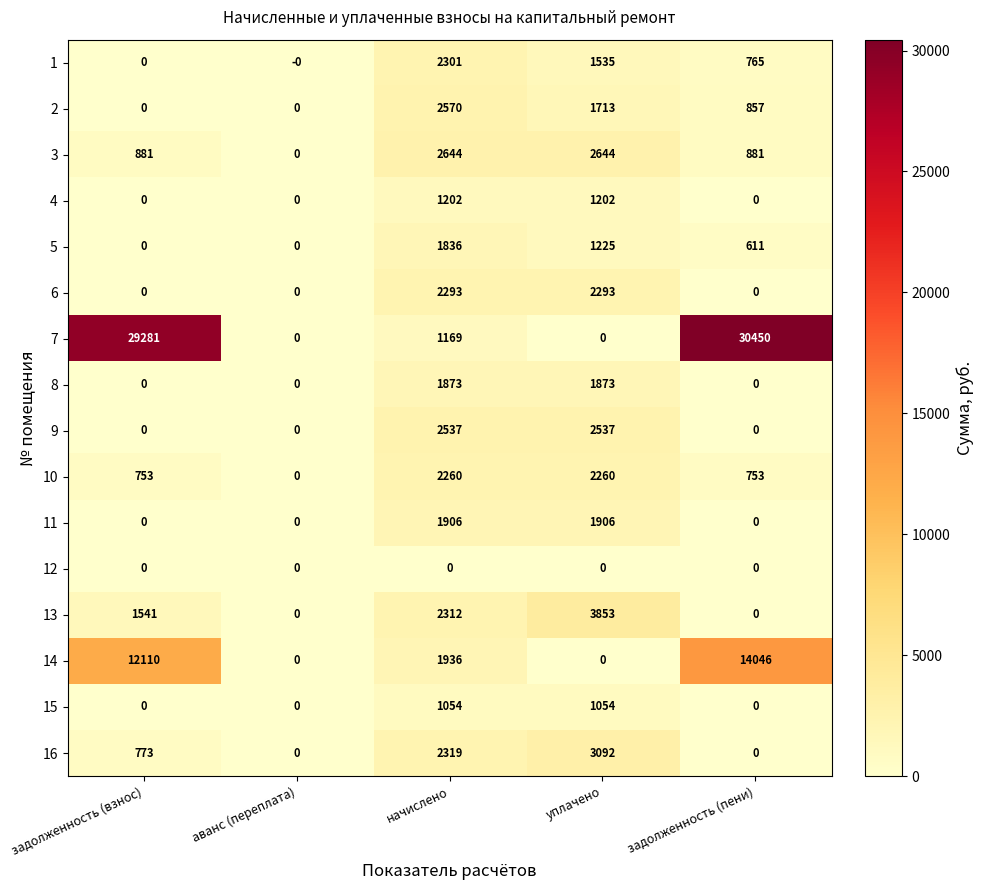

Is the value of 9 at начислено greater than the value of 13 at задолженность (пени)?

Yes